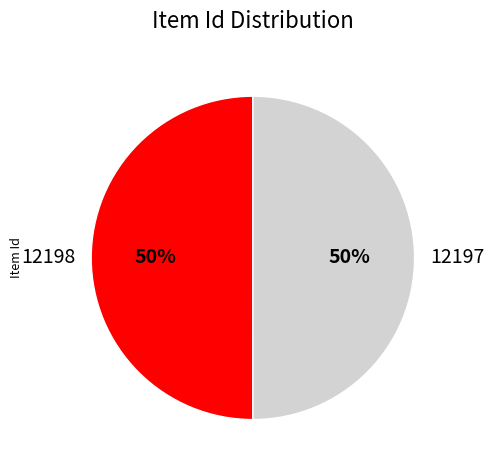

To the nearest percent, what portion does 12197 represent?

50%